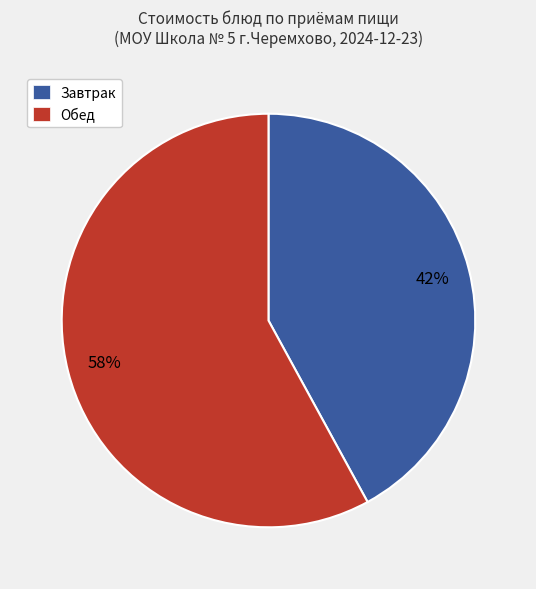

To the nearest percent, what is the difference between the largest and smallest slice percentages?

16%